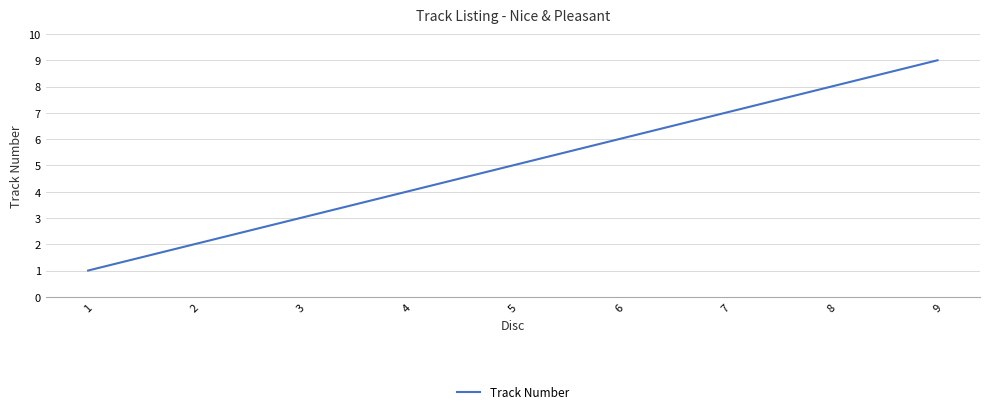

Rank the categories by value from lowest to highest.

1, 2, 3, 4, 5, 6, 7, 8, 9